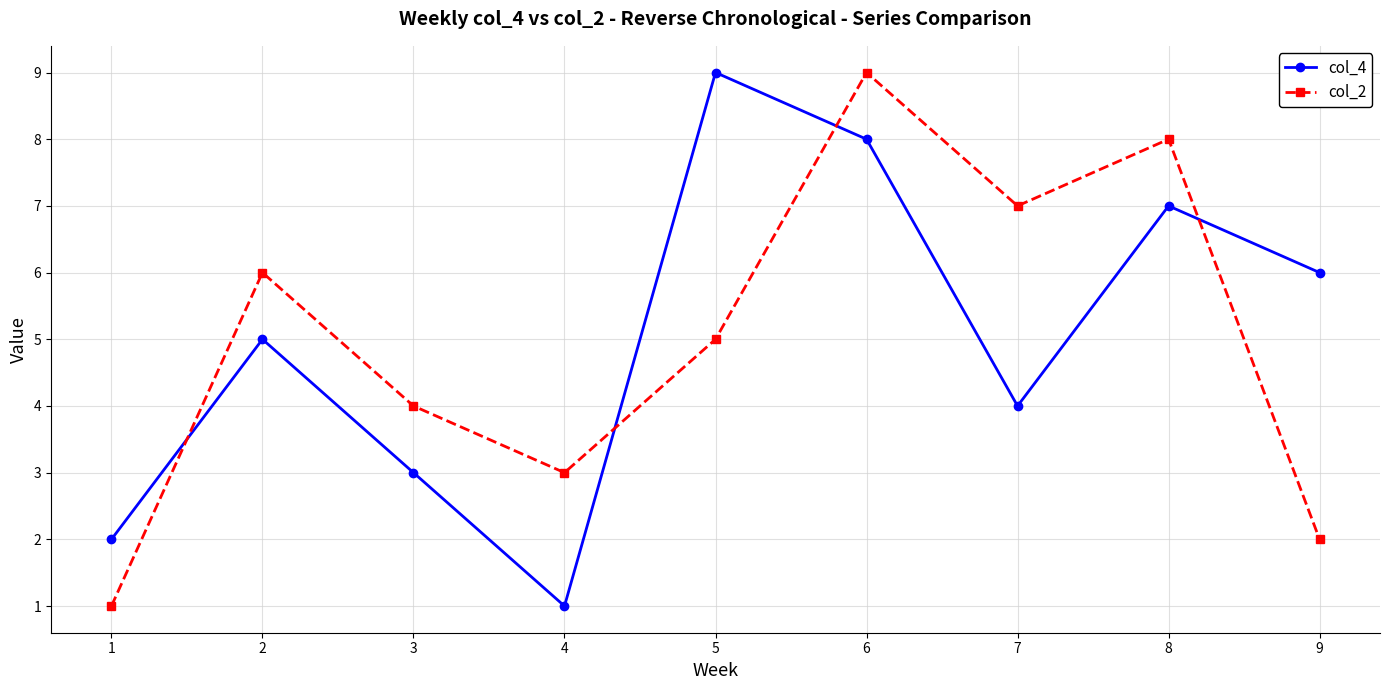

What is the maximum value shown in the chart?

9